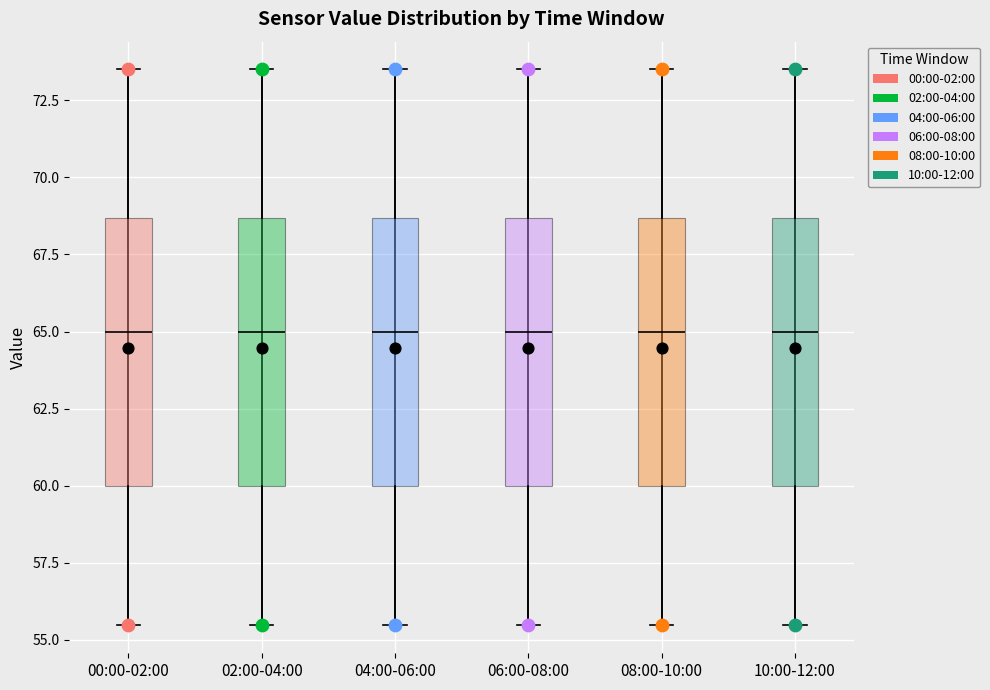

Reading left to right, transcribe this box plot: for each box, give where its median line is, the range the box spans, and where its two whiskers end, as read against the y-axis. The values are not printed on the chart, so give them approximately, as read against the axis.

00:00-02:00: median 65.0, box 60.0 to 68.5, whiskers 55.5 to 73.5
02:00-04:00: median 65.0, box 60.0 to 68.5, whiskers 55.5 to 73.5
04:00-06:00: median 65.0, box 60.0 to 68.5, whiskers 55.5 to 73.5
06:00-08:00: median 65.0, box 60.0 to 68.5, whiskers 55.5 to 73.5
08:00-10:00: median 65.0, box 60.0 to 68.5, whiskers 55.5 to 73.5
10:00-12:00: median 65.0, box 60.0 to 68.5, whiskers 55.5 to 73.5